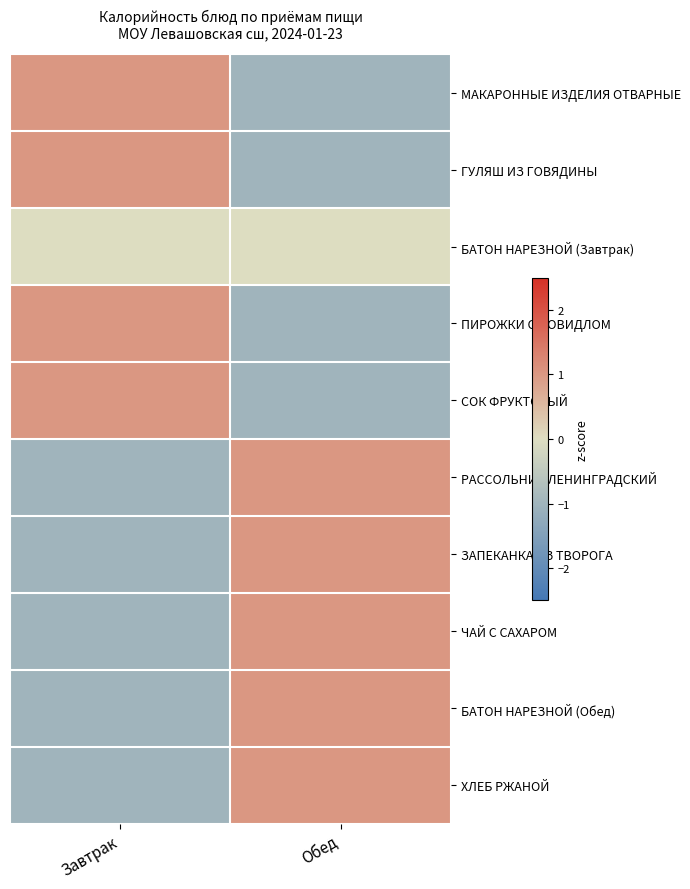

Reading left to right, what are all the values shown in this chart?

МАКАРОННЫЕ ИЗДЕЛИЯ ОТВАРНЫЕ: Завтрак=1	Обед=-1
ГУЛЯШ ИЗ ГОВЯДИНЫ: Завтрак=1	Обед=-1
БАТОН НАРЕЗНОЙ (Завтрак): Завтрак=0	Обед=0
ПИРОЖКИ С ПОВИДЛОМ: Завтрак=1	Обед=-1
СОК ФРУКТОВЫЙ: Завтрак=1	Обед=-1
РАССОЛЬНИК ЛЕНИНГРАДСКИЙ: Завтрак=-1	Обед=1
ЗАПЕКАНКА ИЗ ТВОРОГА: Завтрак=-1	Обед=1
ЧАЙ С САХАРОМ: Завтрак=-1	Обед=1
БАТОН НАРЕЗНОЙ (Обед): Завтрак=-1	Обед=1
ХЛЕБ РЖАНОЙ: Завтрак=-1	Обед=1